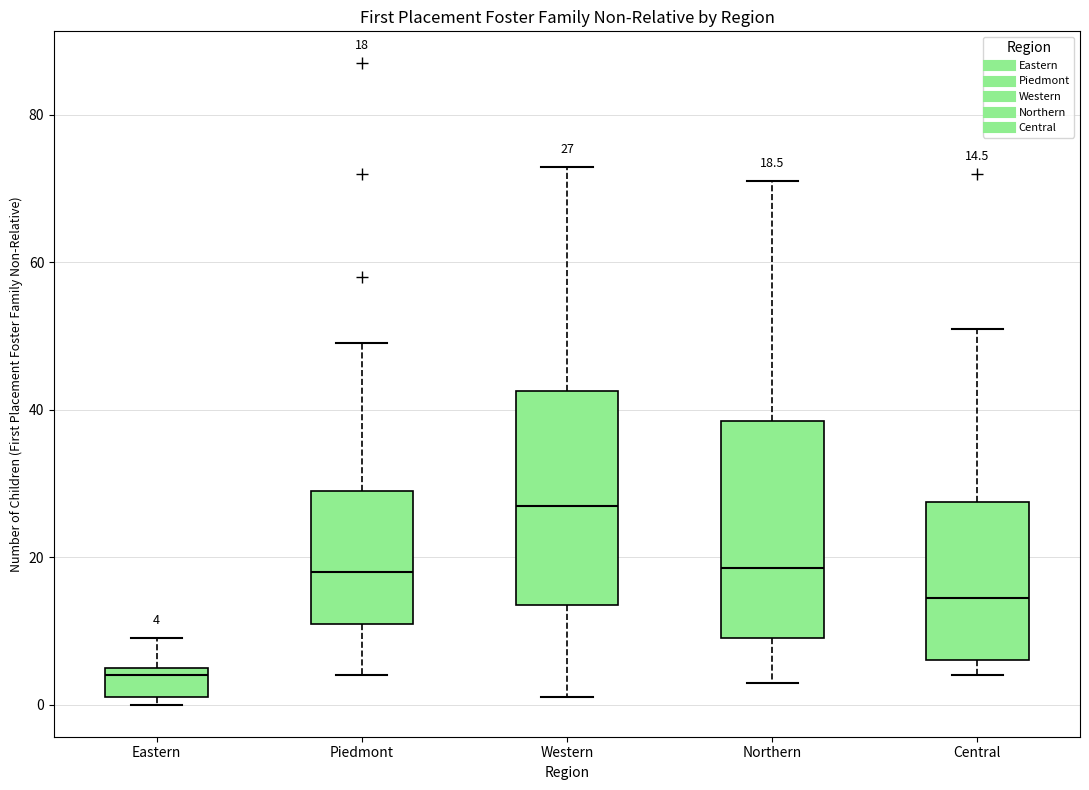

Which box has the highest median line?

Western